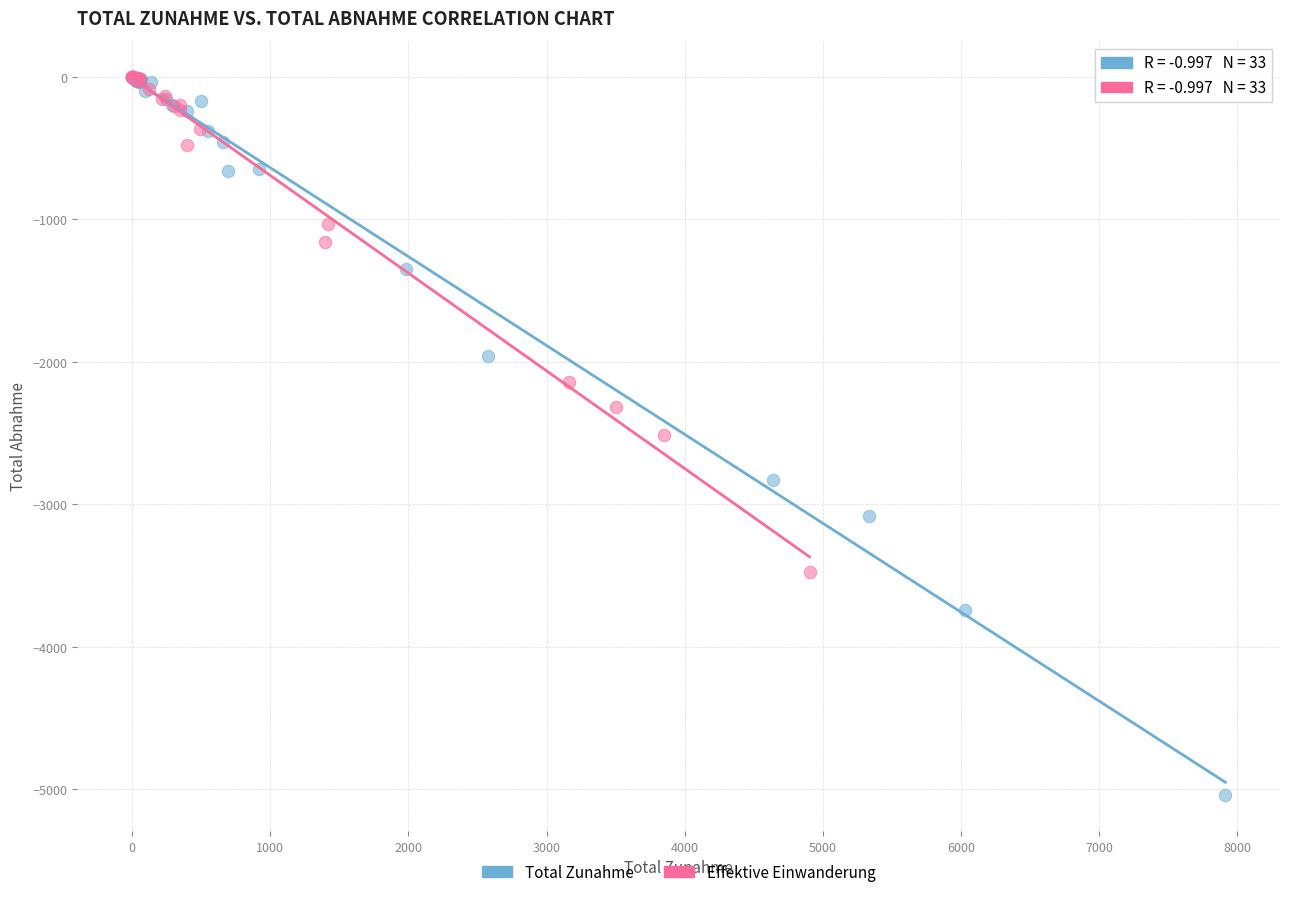

Which series contains the lowest Y value?

Total Zunahme